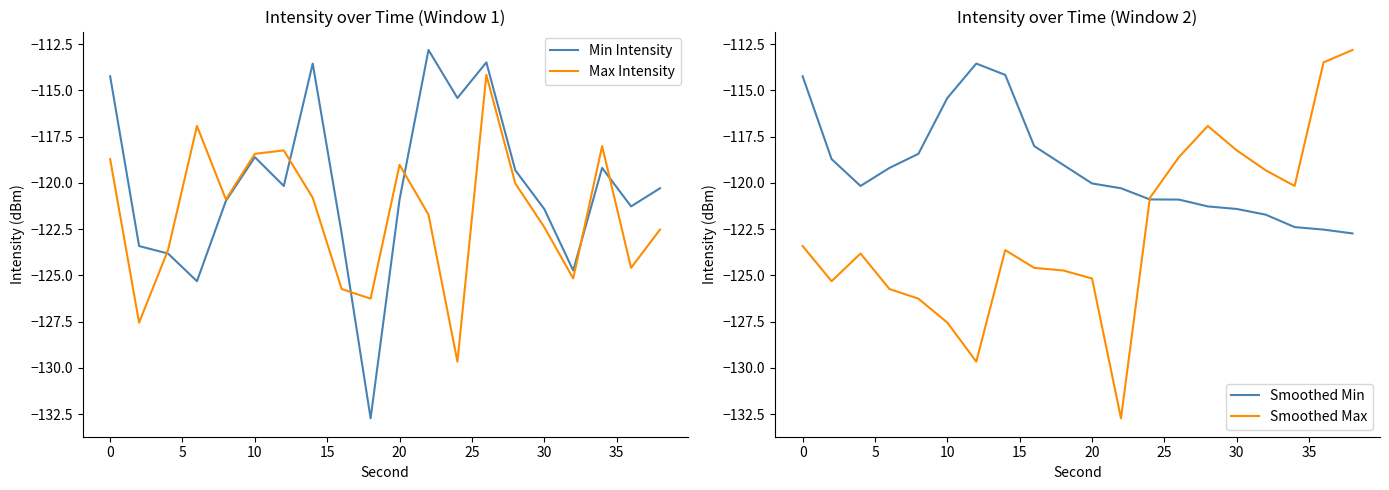

What is the minimum value for Min Intensity?

-132.7